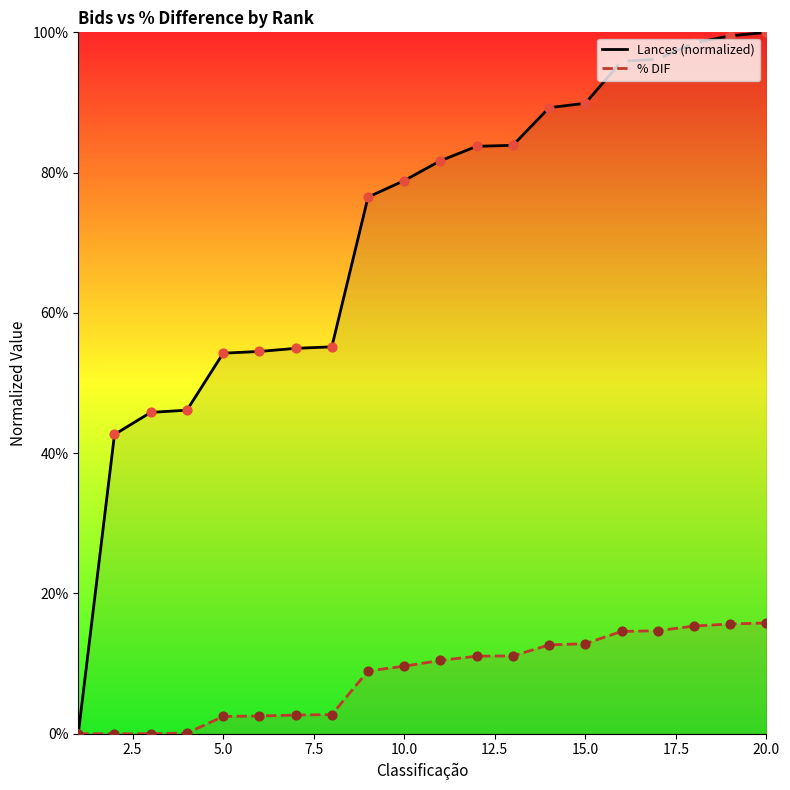

At how many categories does at least one series exceed 0?

19